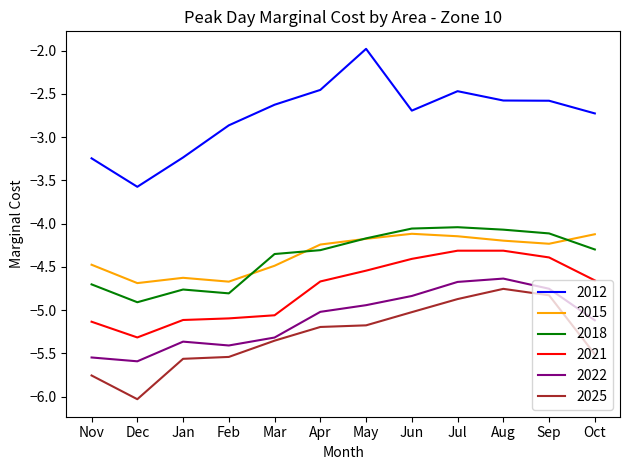

At how many categories does at least one series exceed -5?

12